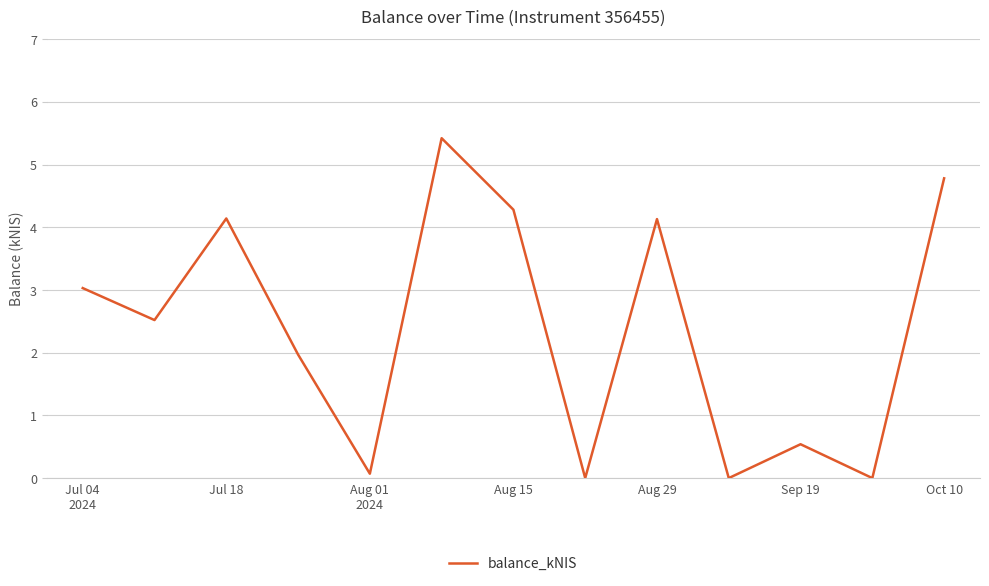

Is this an area chart (filled region under the line)?

No